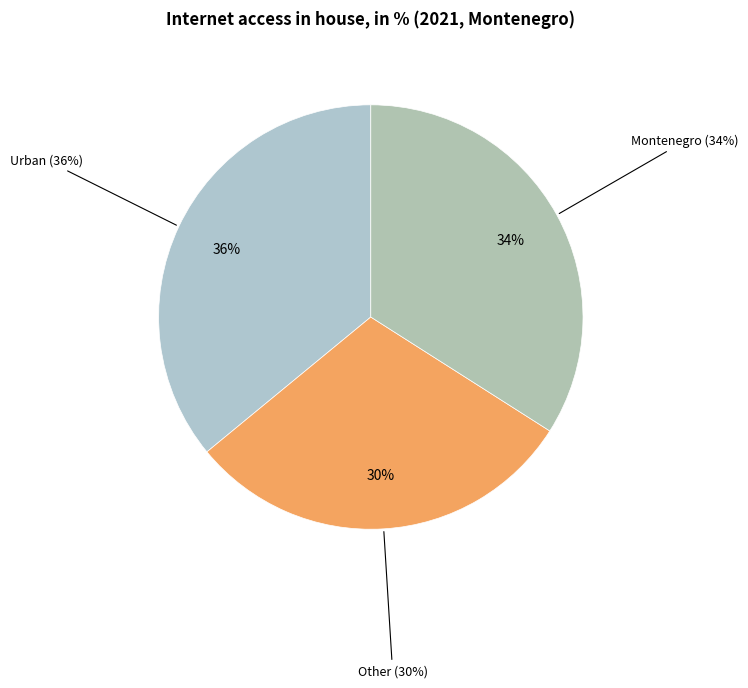

What is the total percentage of Other and Urban?

66.0%